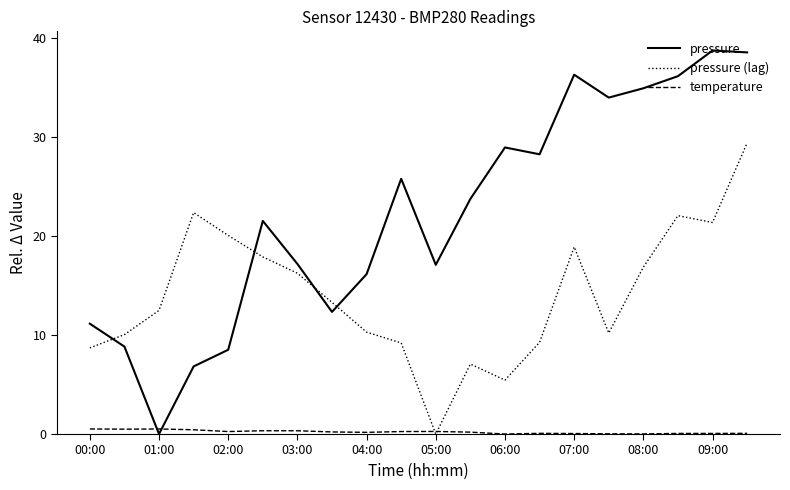

Which series has the widest spread of values?

pressure